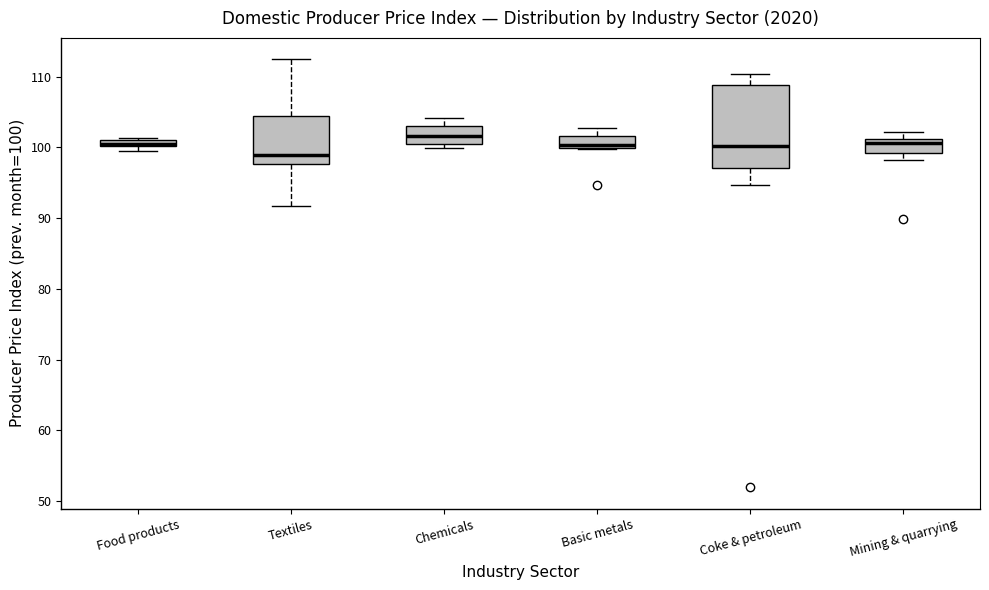

Which box is the tallest, from its lower edge to its upper edge?

Coke & petroleum